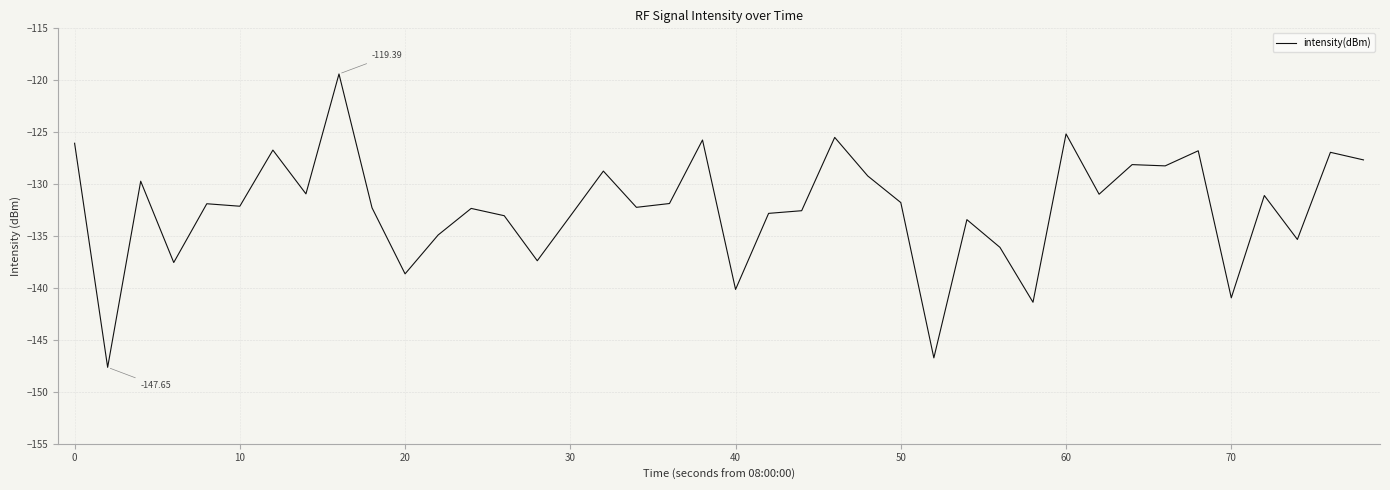

Which has a higher value, 10 or 60?

60